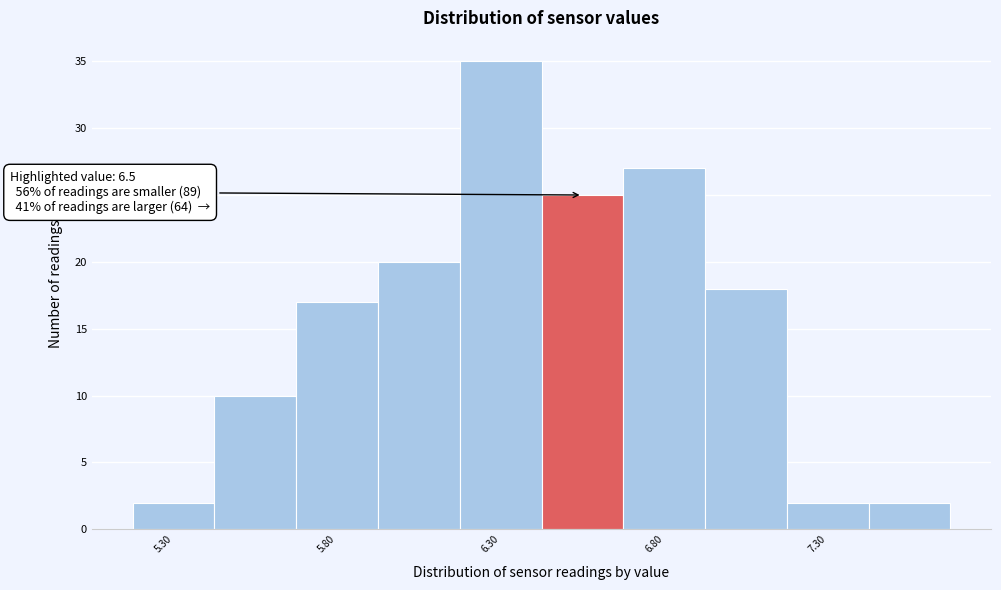

Which range on the x-axis has the tallest bar?

6.175 to 6.425